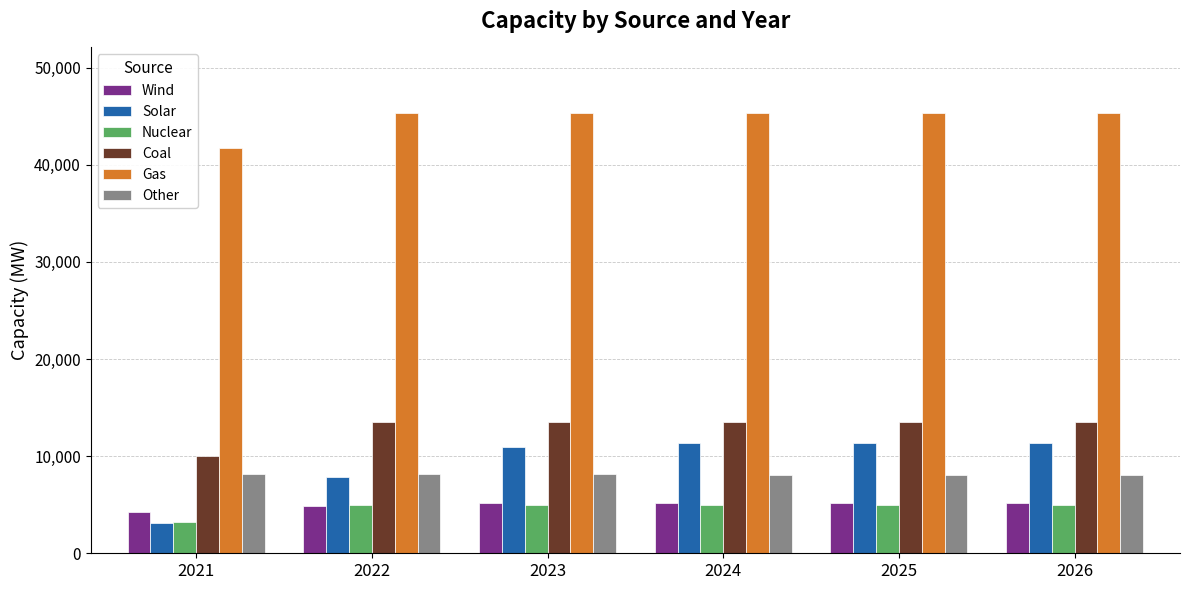

What are all the series names shown in the legend?

Wind, Solar, Nuclear, Coal, Gas, Other